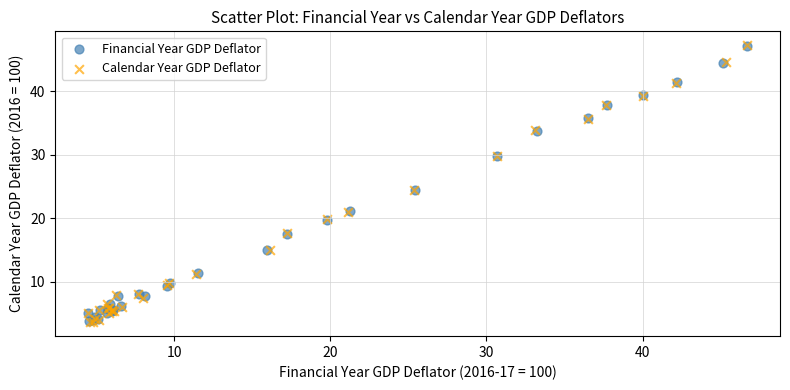

Which series has the widest spread of Y values?

Calendar Year GDP Deflator